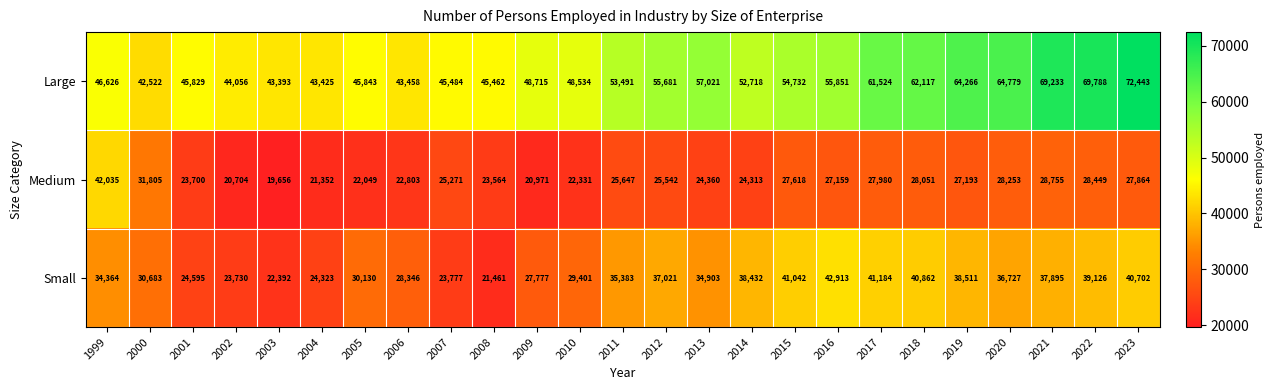

Which label corresponds to the largest value in the chart?

2023